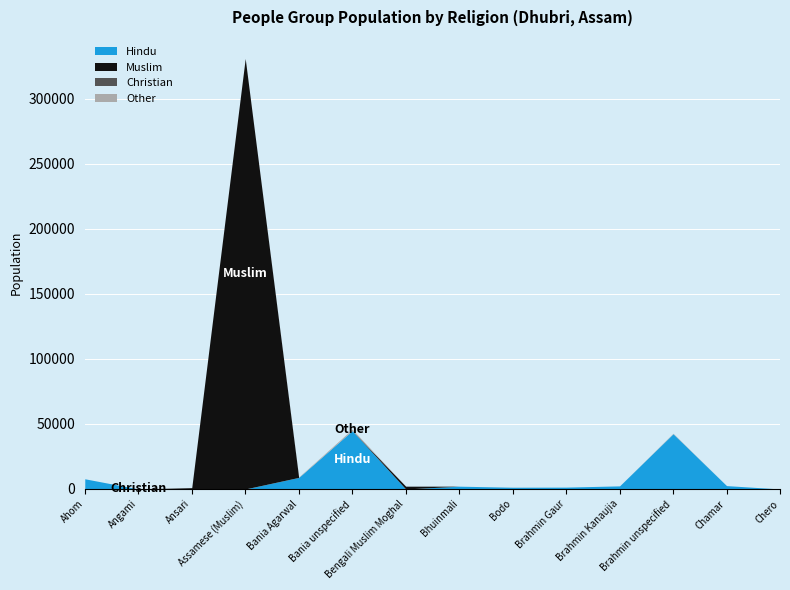

What is the label of the 7th point from the left?

Bengali Muslim Moghal